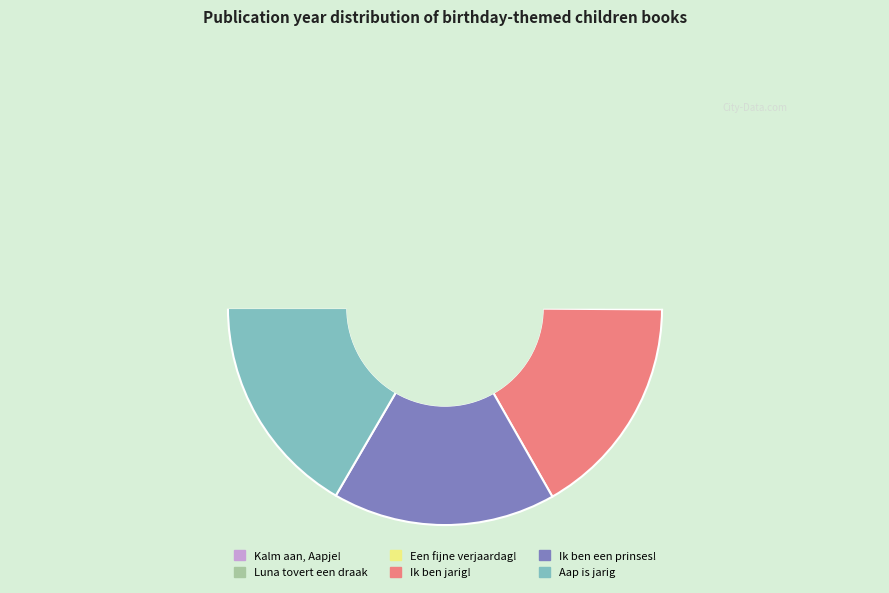

What is the smallest slice in the pie chart?

Aap is jarig